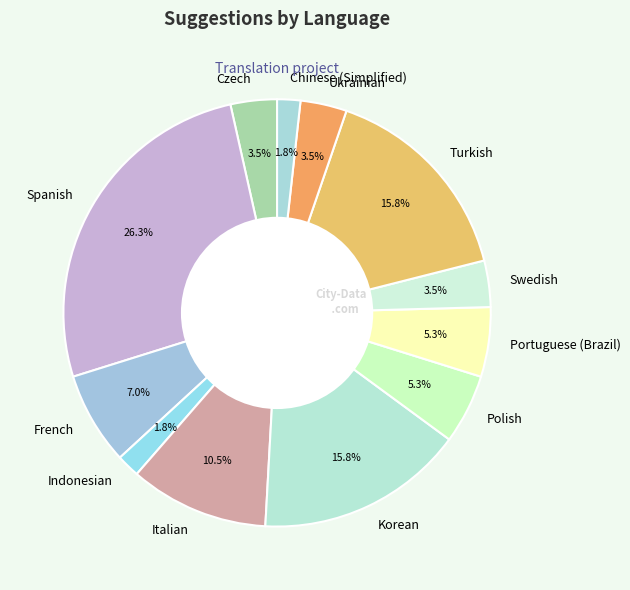

How much of the chart is everything except French?

93.0%